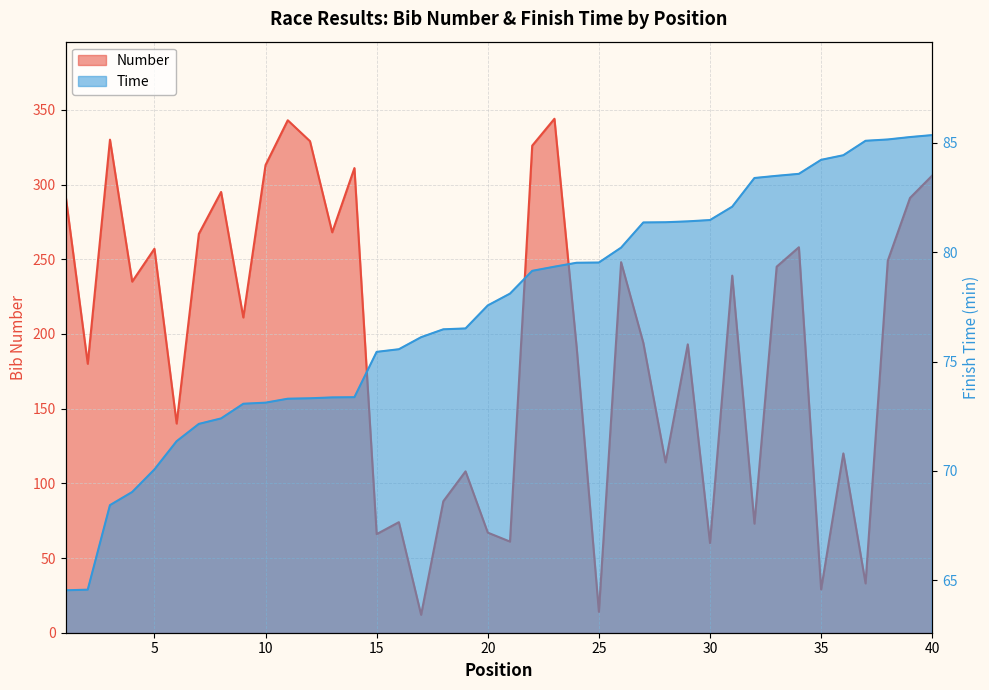

Rank the series by their average value, from lowest to highest.

Time, Number